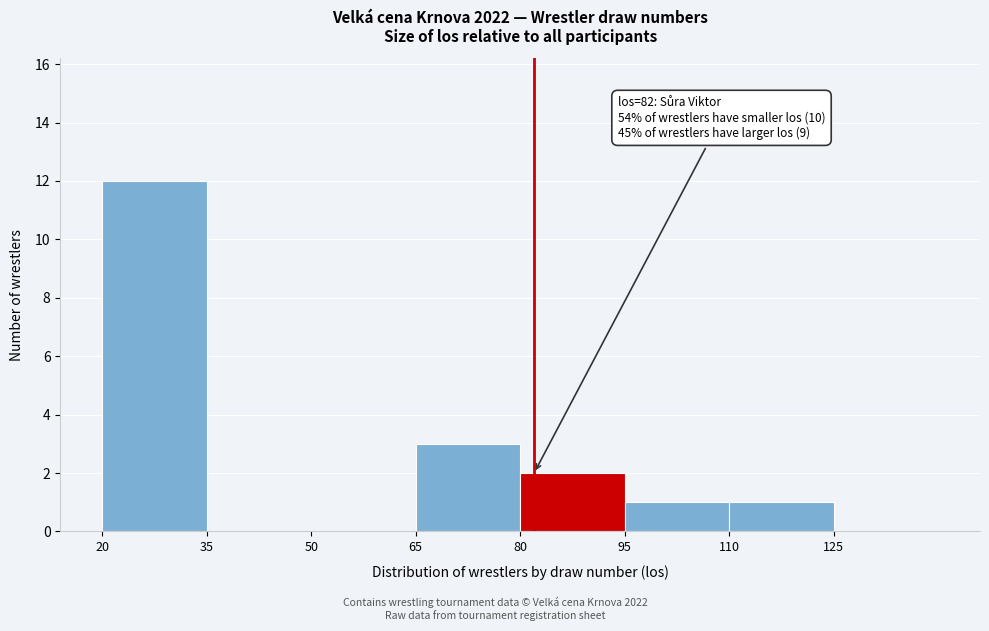

Over which range of the x-axis is the bar tallest?

20 to 35